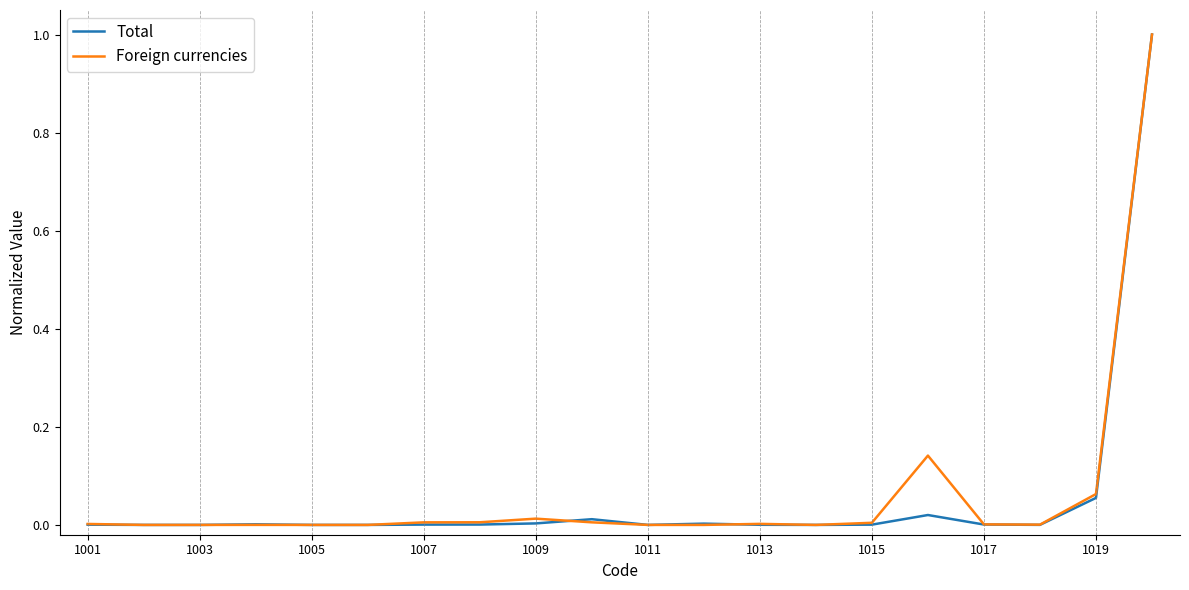

Count the number of data series in this chart.

2